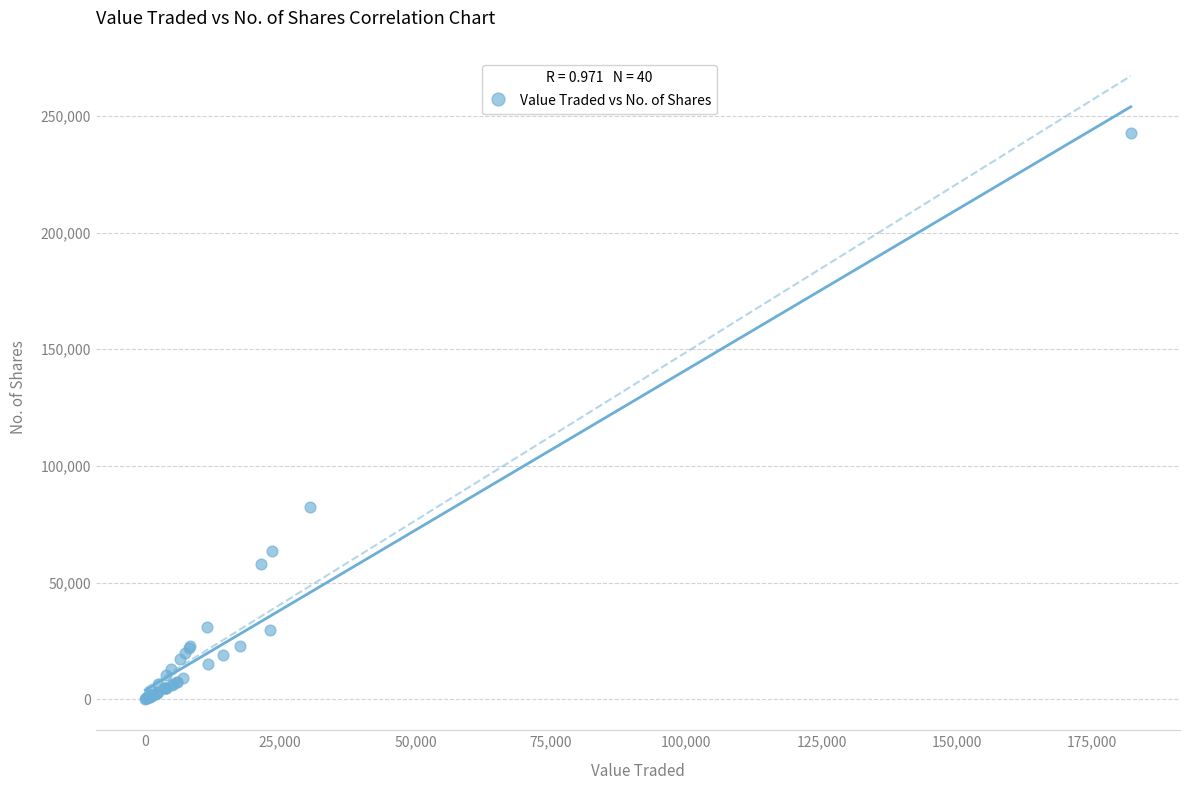

What Y value in the scatter plot is closest to 121462?

82434